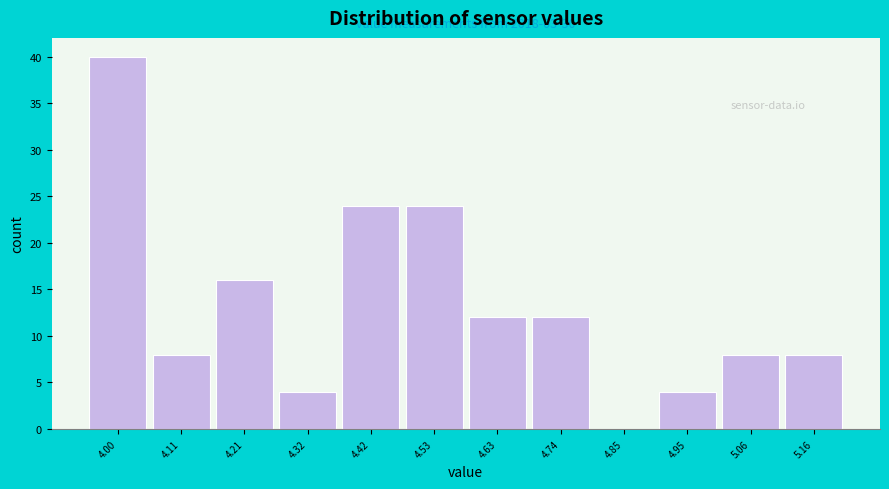

Reading left to right, list all the values displayed in this chart.

4.00=40	4.11=8	4.21=16	4.32=4	4.42=24	4.53=24	4.63=12	4.74=12	4.85=0	4.95=4	5.06=8	5.16=8